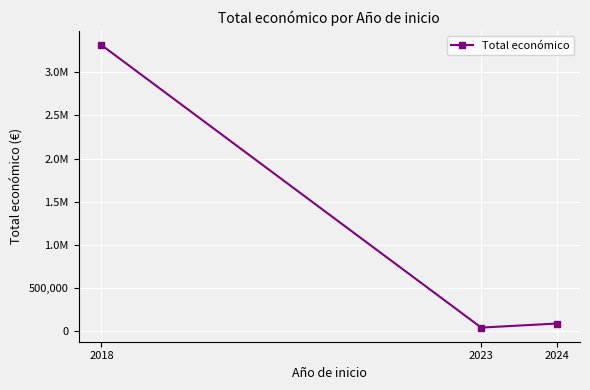

What is the value of the 2nd point from the left?

40876.0